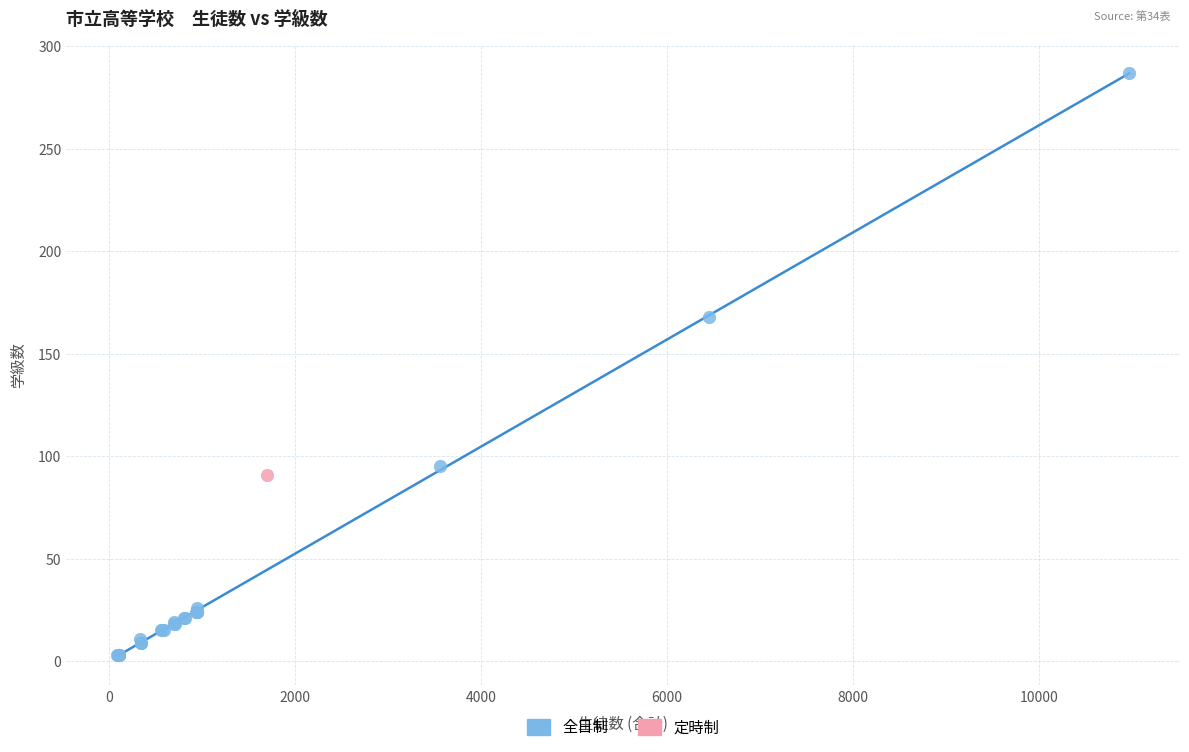

What are all the series names shown in the legend?

全日制, 定時制